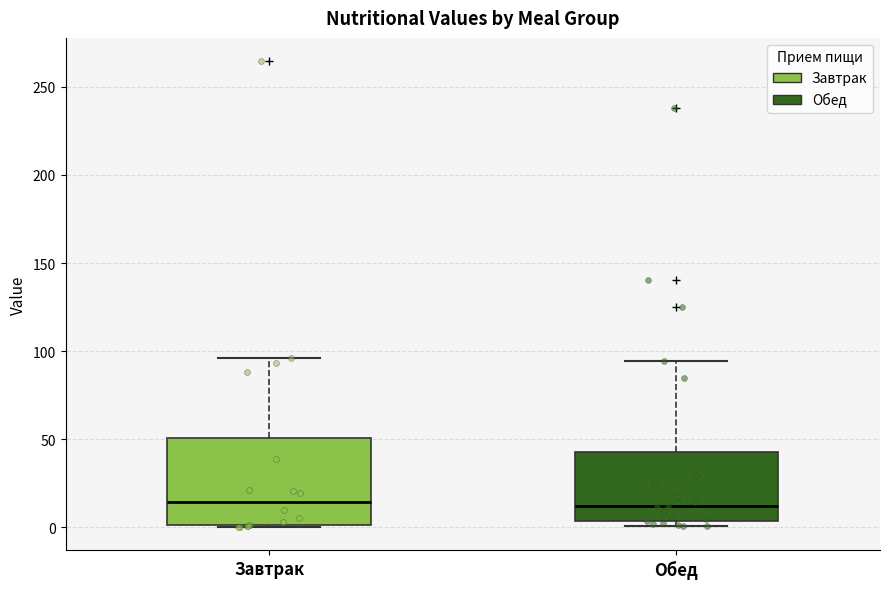

Reading left to right, transcribe this box plot: for each box, give where its median line is, the range the box spans, and where its two whiskers end, as read against the y-axis. The values are not printed on the chart, so give them approximately, as read against the axis.

Завтрак: median 15, box 0 to 50, whiskers 0 to 95
Обед: median 10, box 5 to 45, whiskers 0 to 95